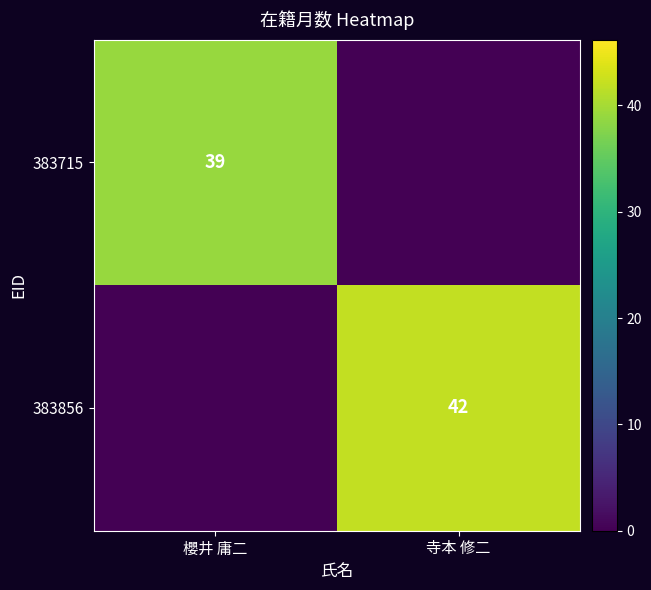

What is the maximum value shown in the chart?

42